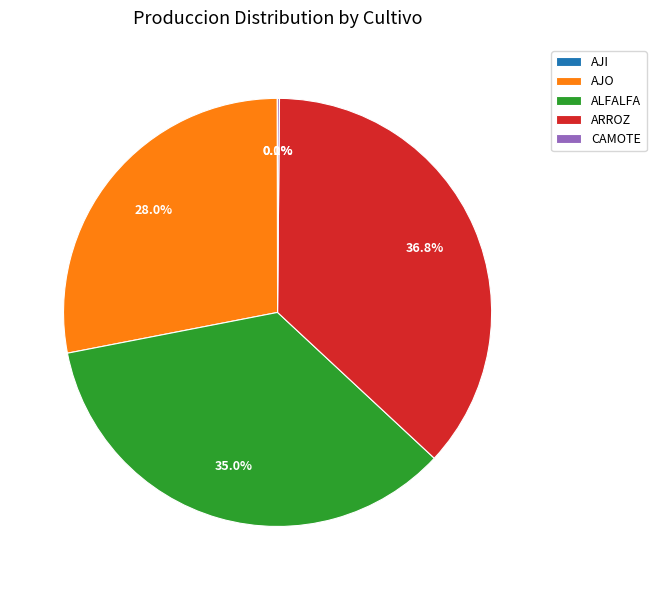

What portion of the pie excludes AJO?

72.0%